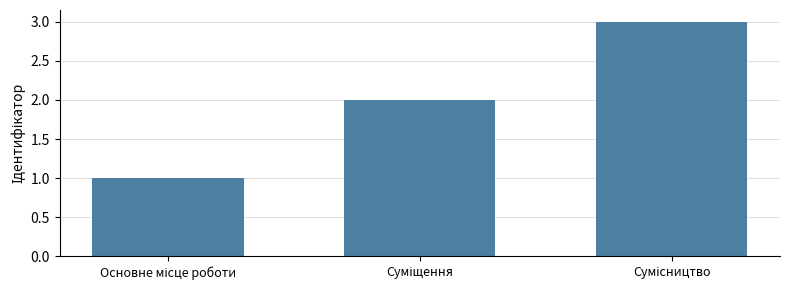

Reading left to right, list all the values displayed in this chart.

1	2	3